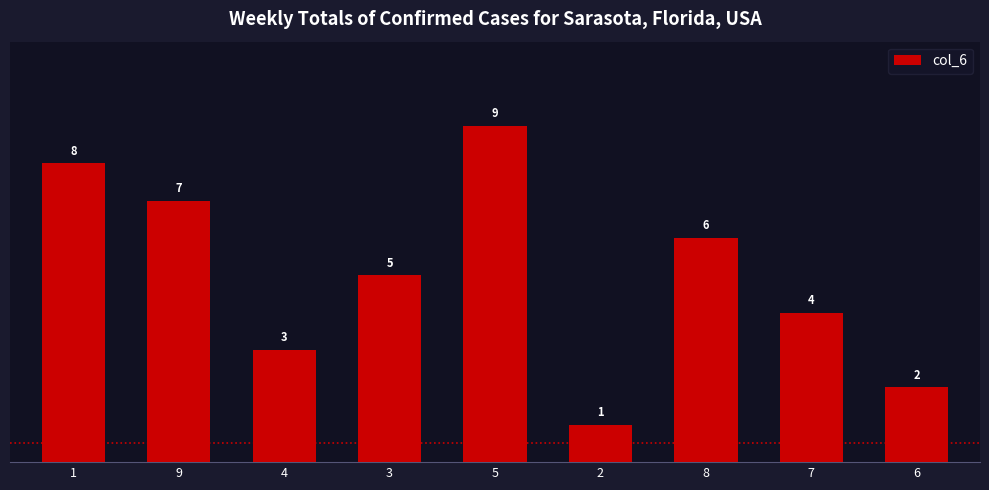

What is the sum of all values?

45